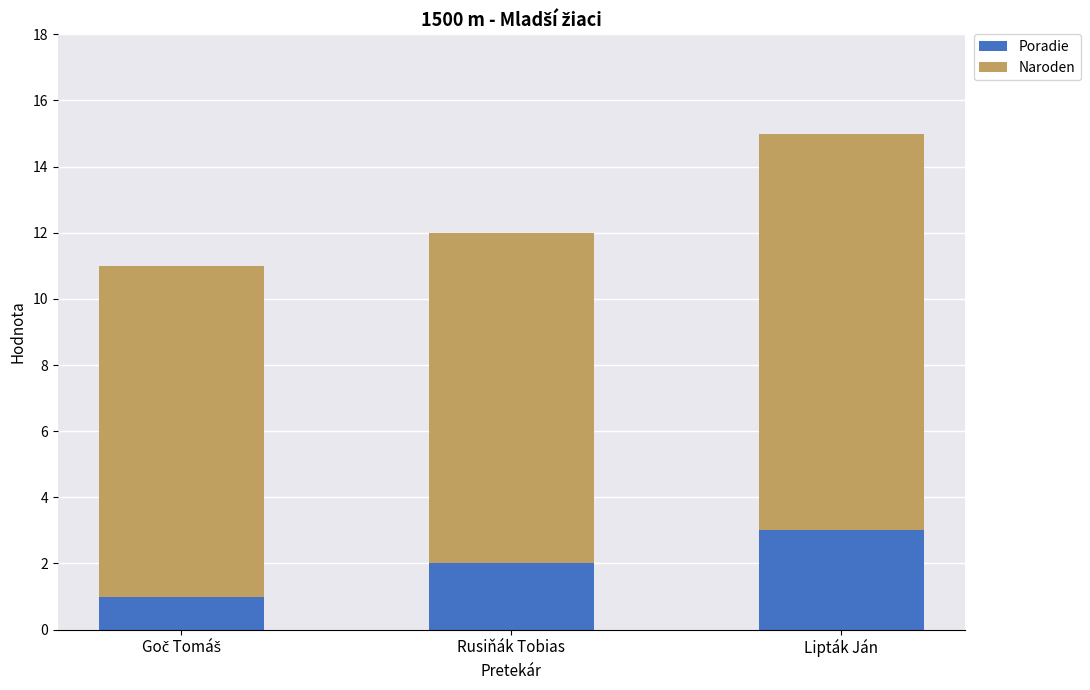

What is the minimum value for Poradie?

1